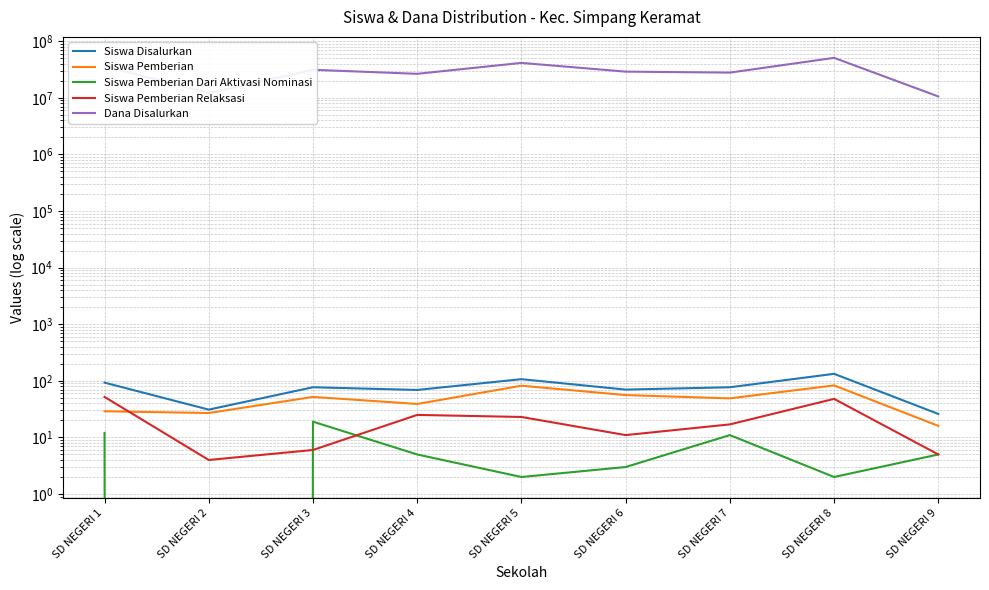

What is the spread (max minus min) of values at SD NEGERI 4?

26549995